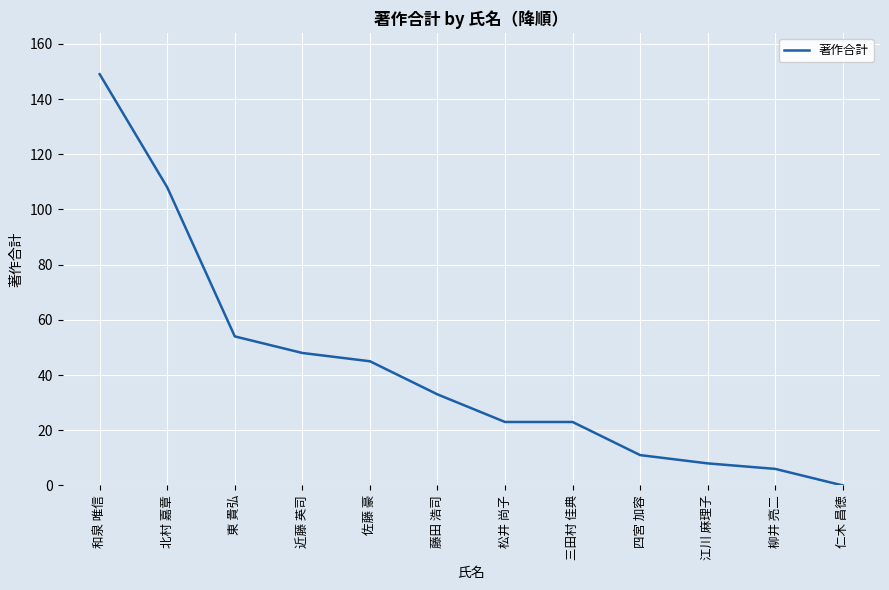

What is the sum of all values?

508